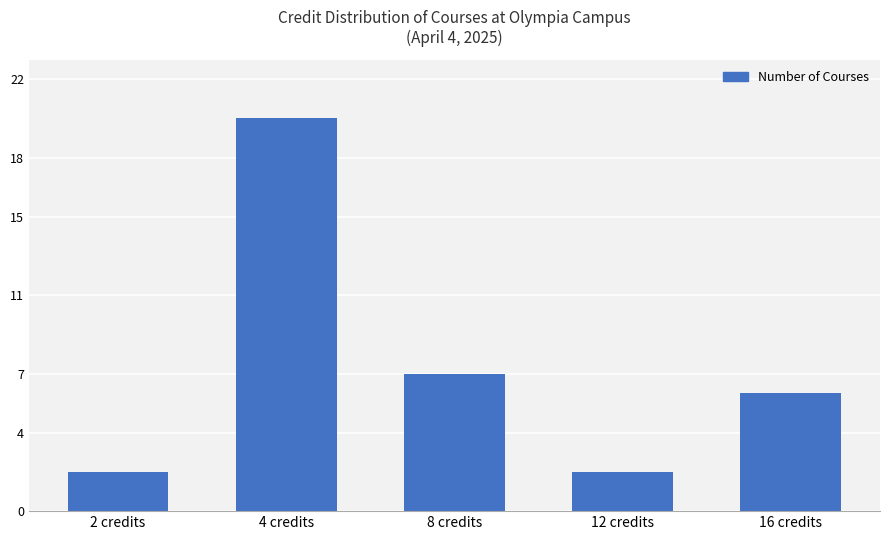

What is the average value?

7